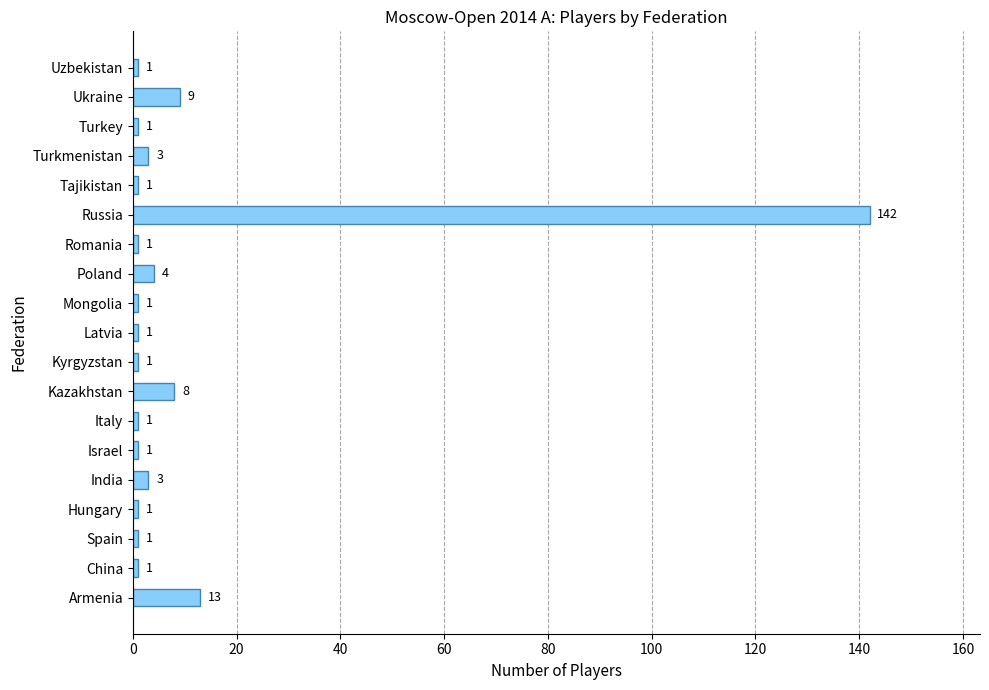

What is the smallest value displayed?

1